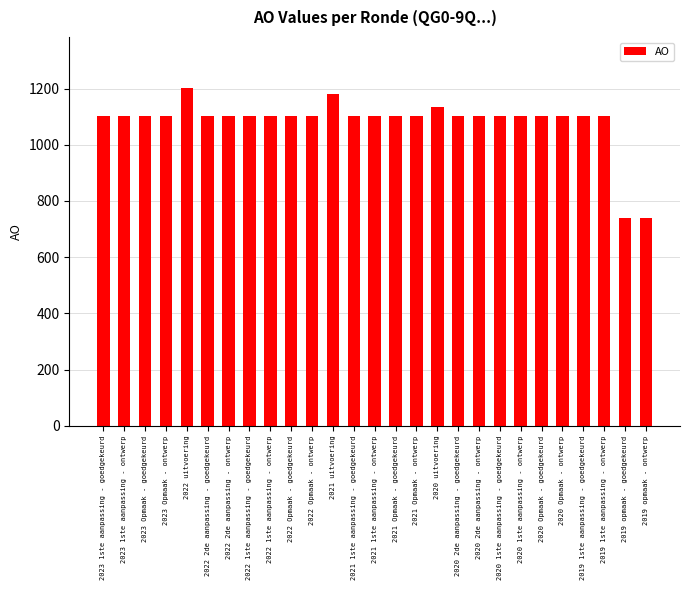

The value at 2021 1ste aanpassing - goedgekeurd is 1103. True or false?

True